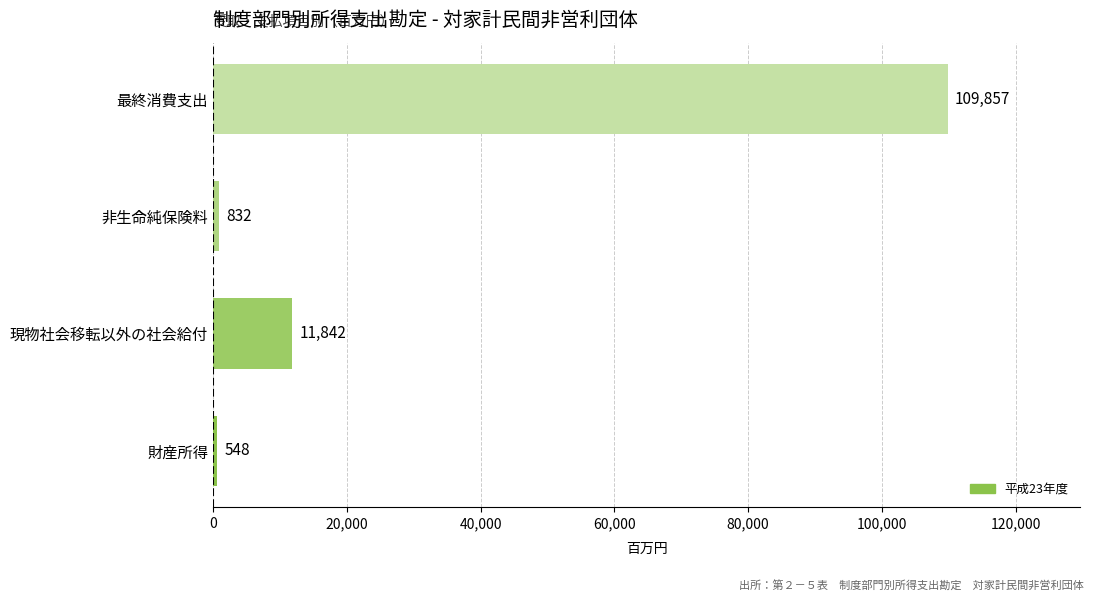

At which label is the value closest to 55202?

現物社会移転以外の社会給付